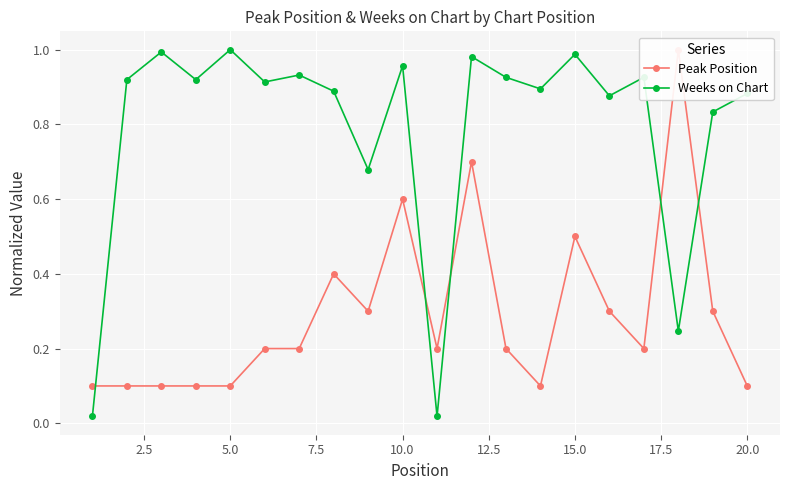

The value of Weeks on Chart at 5.0 is 1.0. True or false?

True